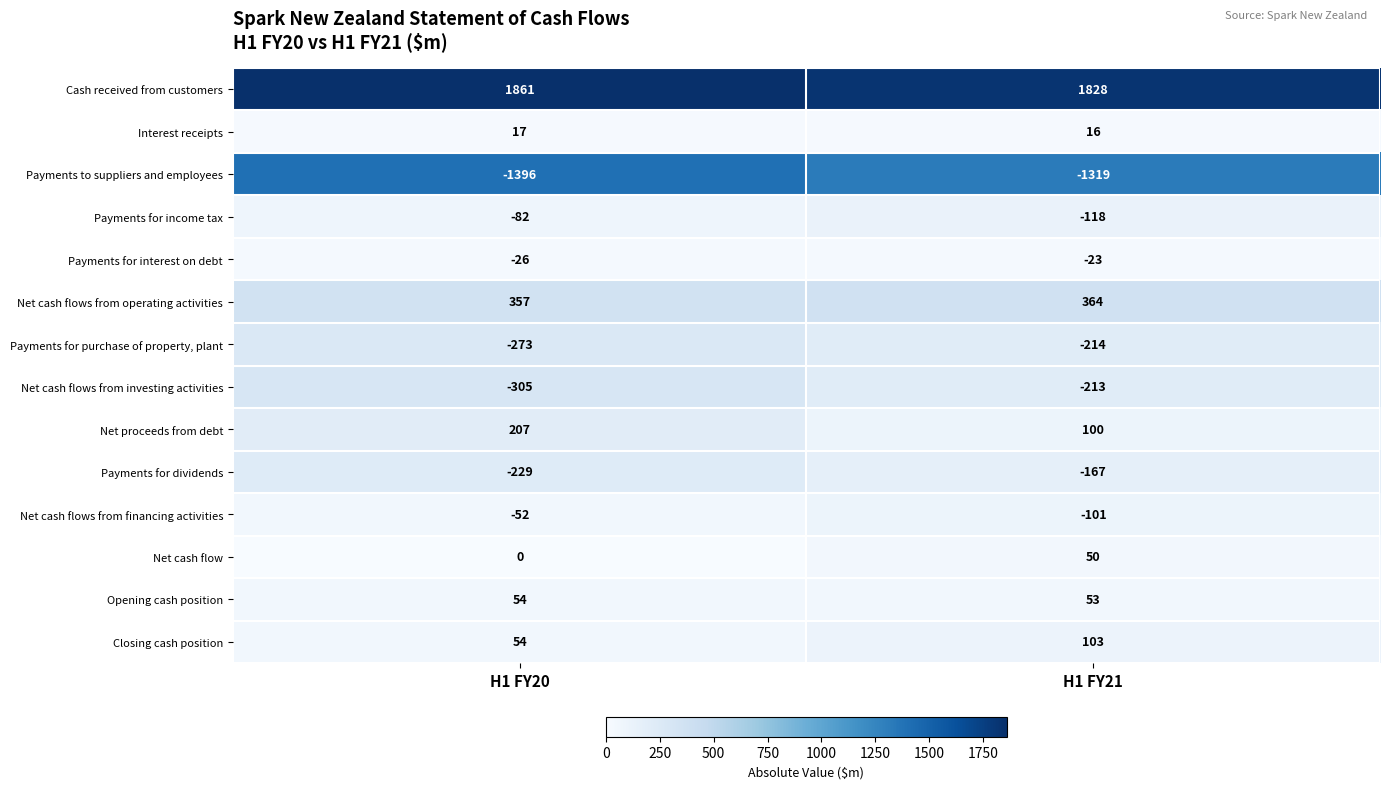

Which series has the largest range (max minus min)?

Net proceeds from debt